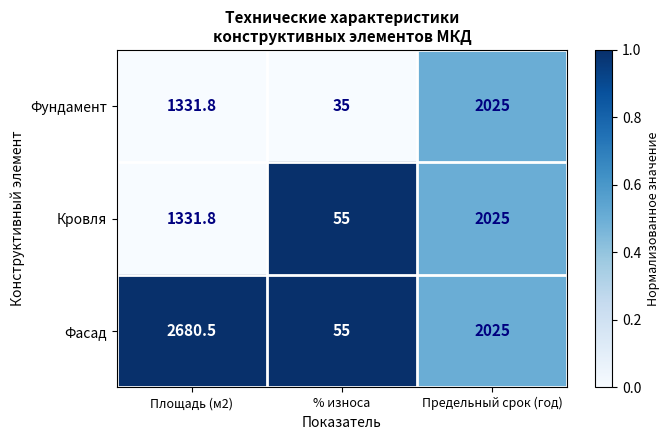

List the labels in order of Фасад value, largest first.

Площадь (м2), Предельный срок (год), % износа